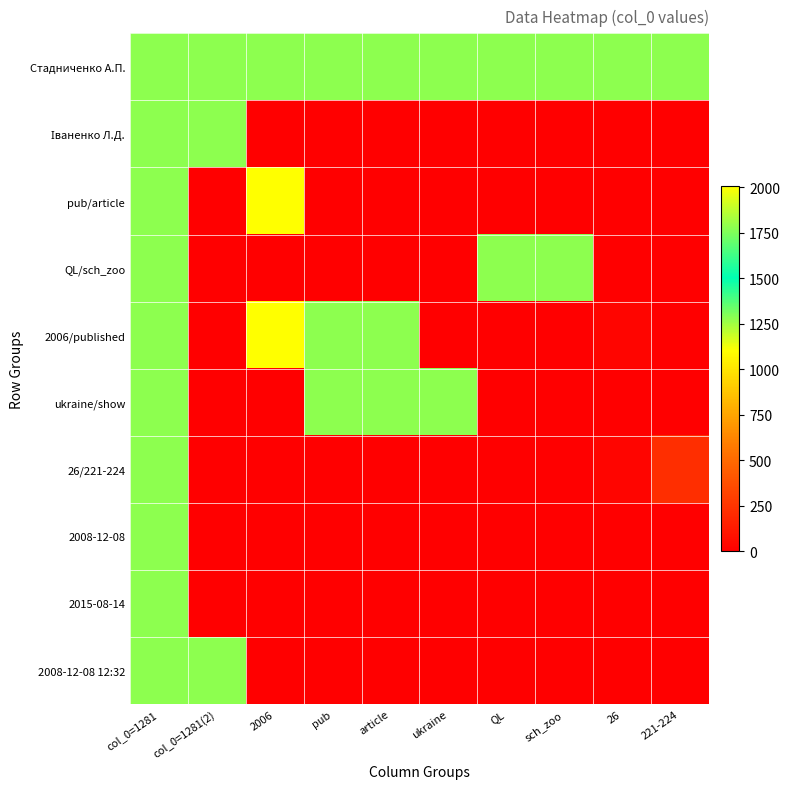

Rank the series by their maximum value, from highest to lowest.

pub/article, 2006/published, Стадниченко А.П., Іваненко Л.Д., QL/sch_zoo, ukraine/show, 26/221-224, 2008-12-08, 2015-08-14, 2008-12-08 12:32